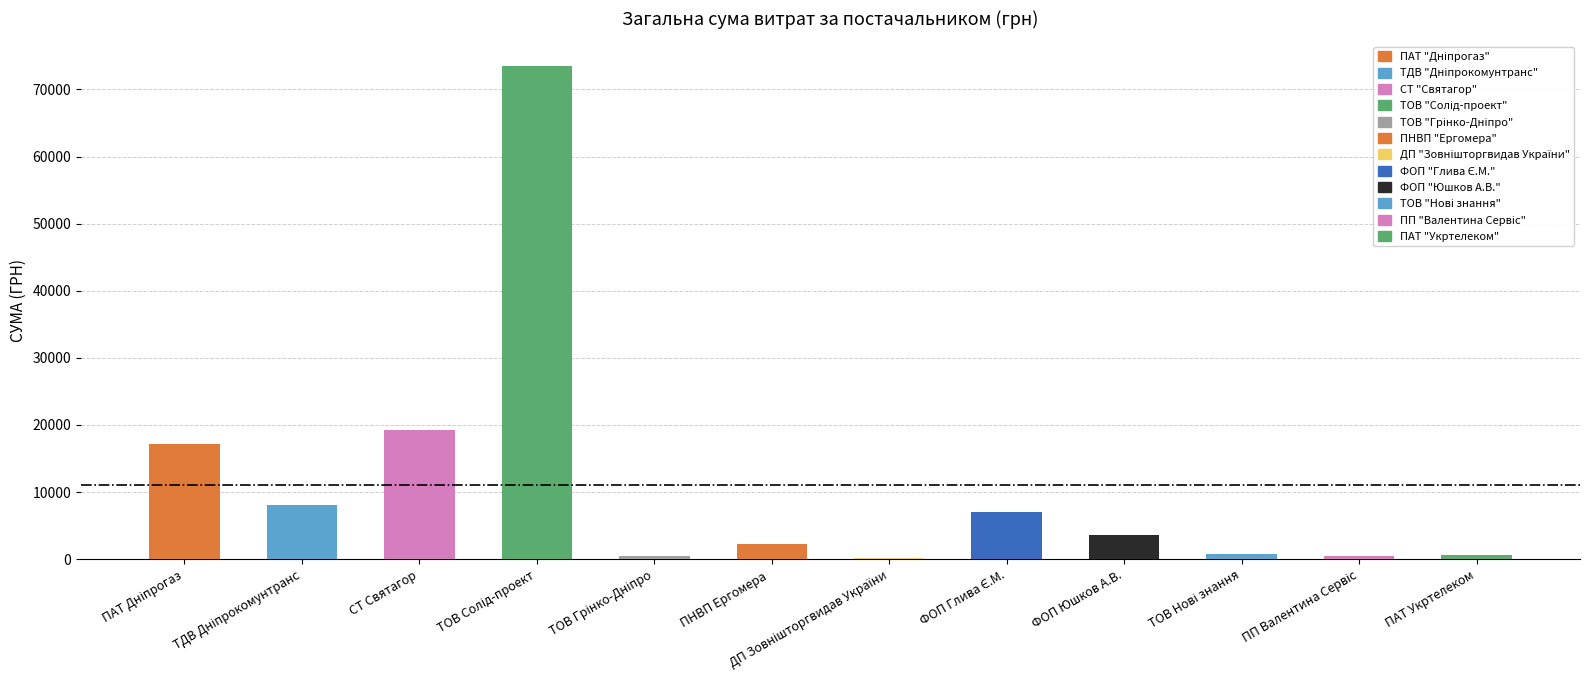

What is the sum of all values?

133169.7